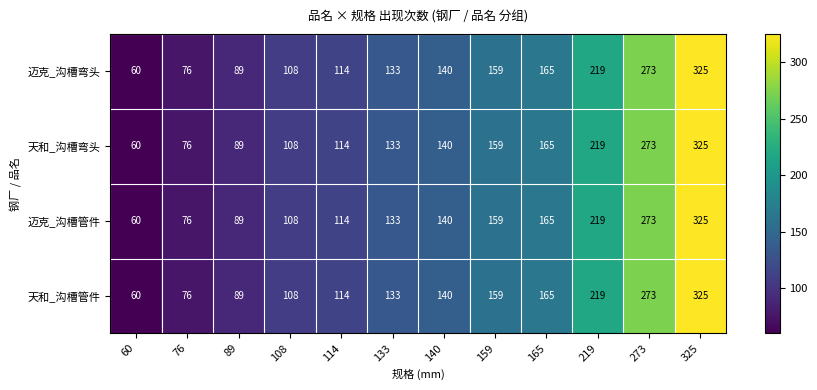

What value does the 天和_沟槽管件 series have at 133?

133